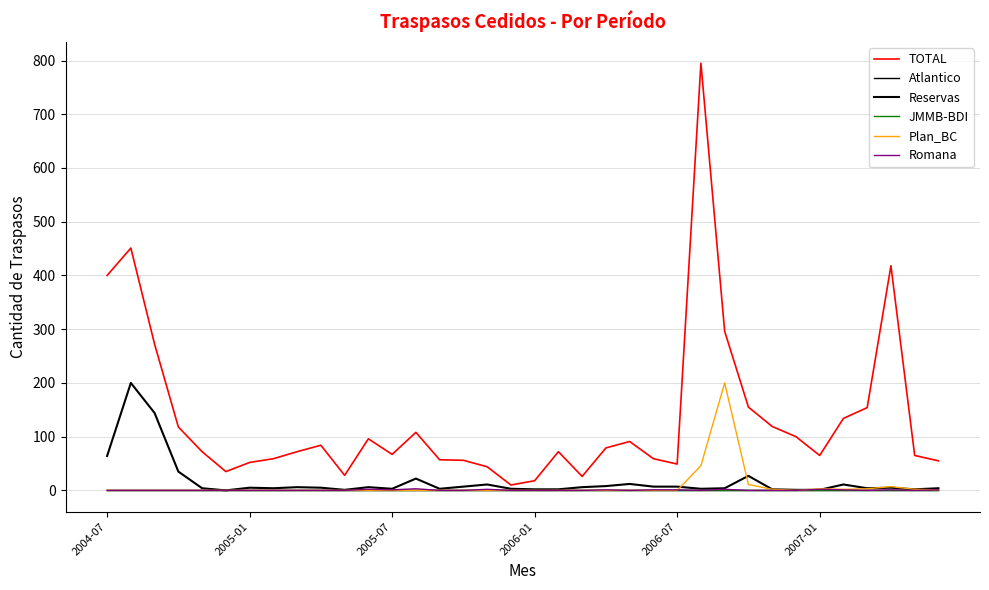

Does the chart have visible grid lines?

Yes